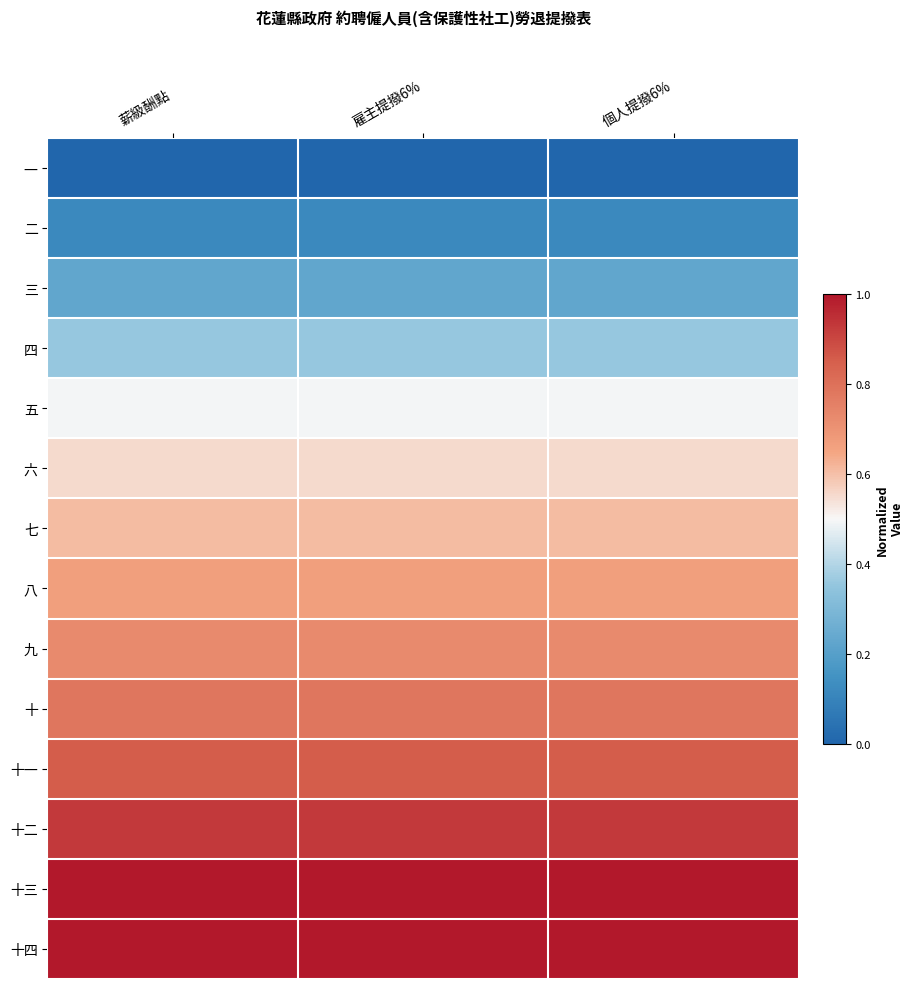

Which series has the largest range (max minus min)?

十三